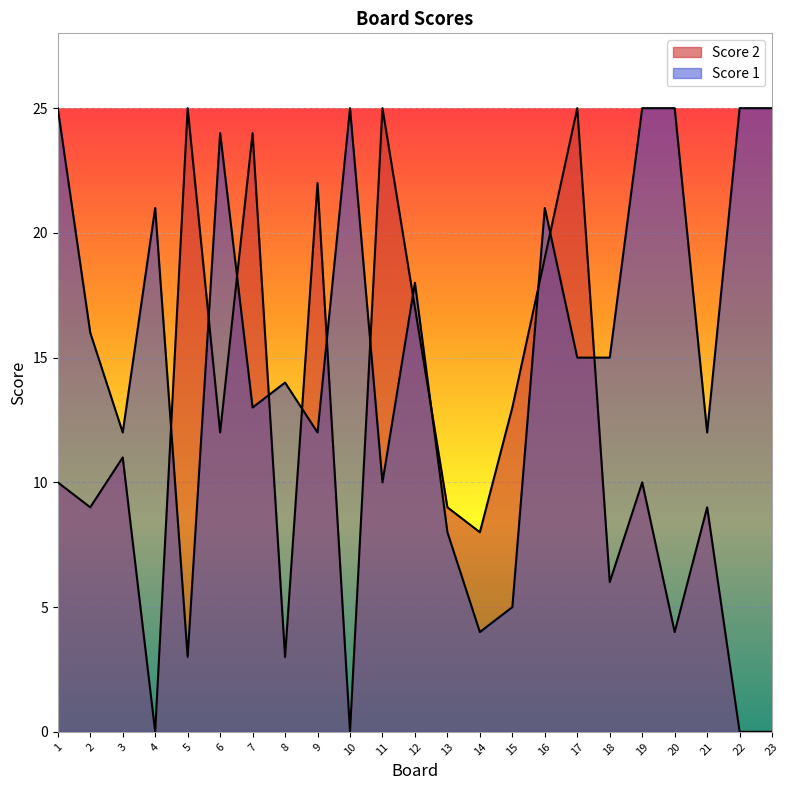

Is the value of Score 2 at 8 greater than the value of Score 1 at 15?

No